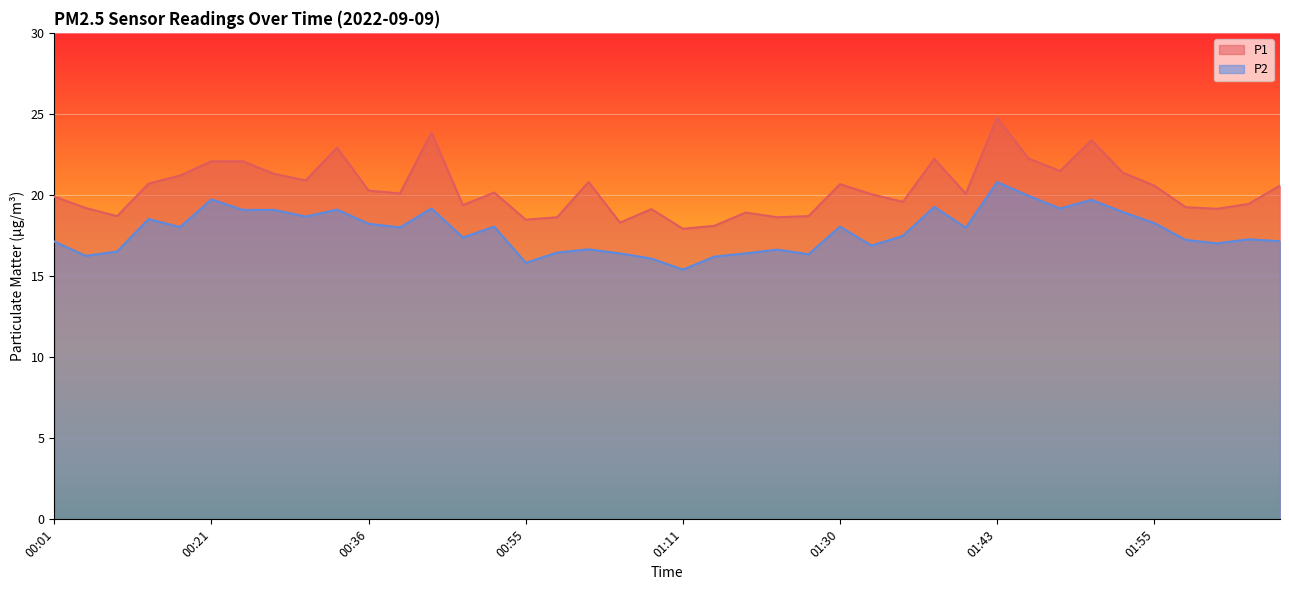

How many lines are shown in the chart?

2